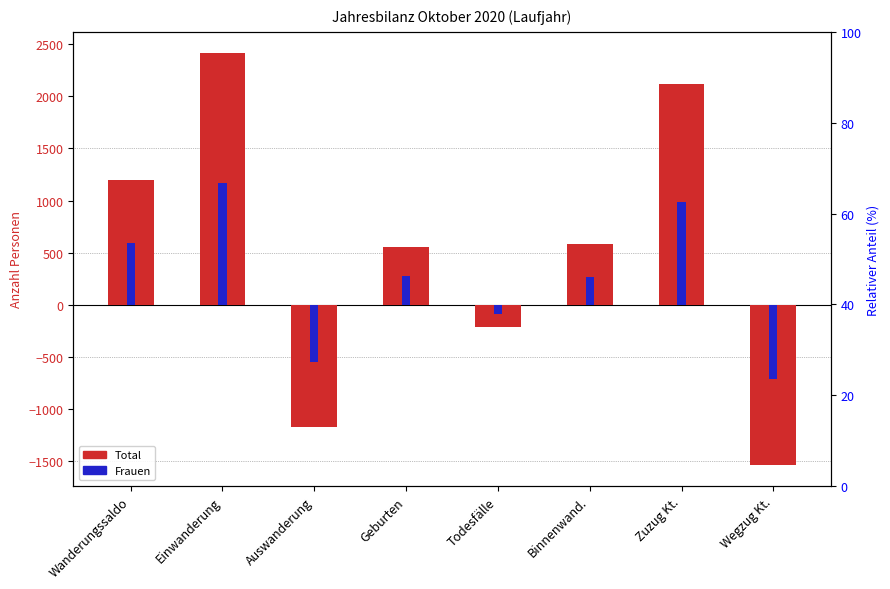

What is the greatest value displayed?

2420